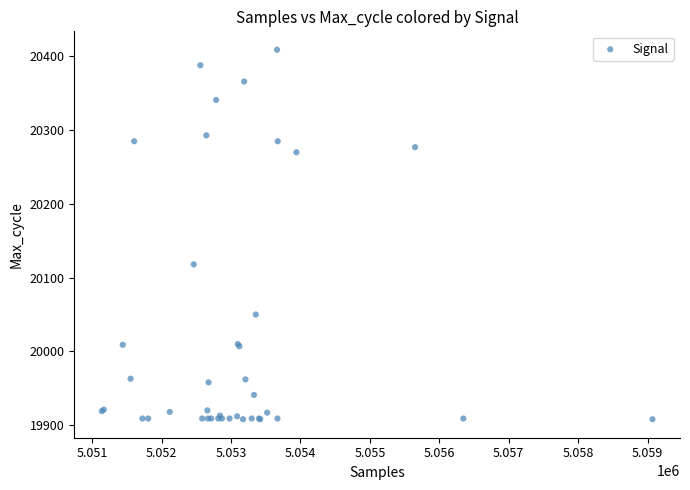

What Y value in the scatter plot is closest to 20158?

20118